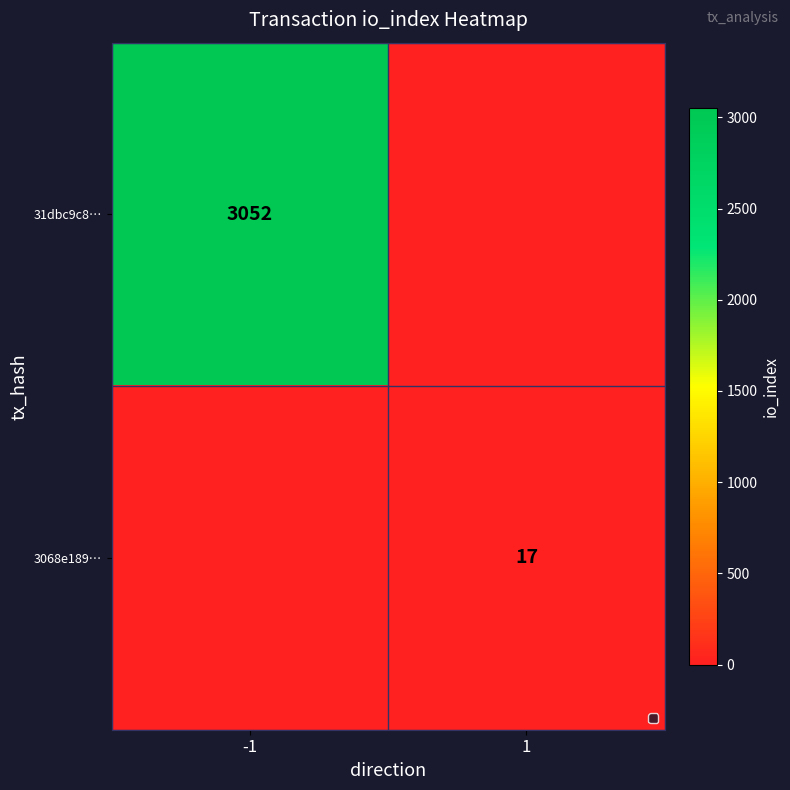

True or false: 3068e189… has a value of 17 at 1.

True